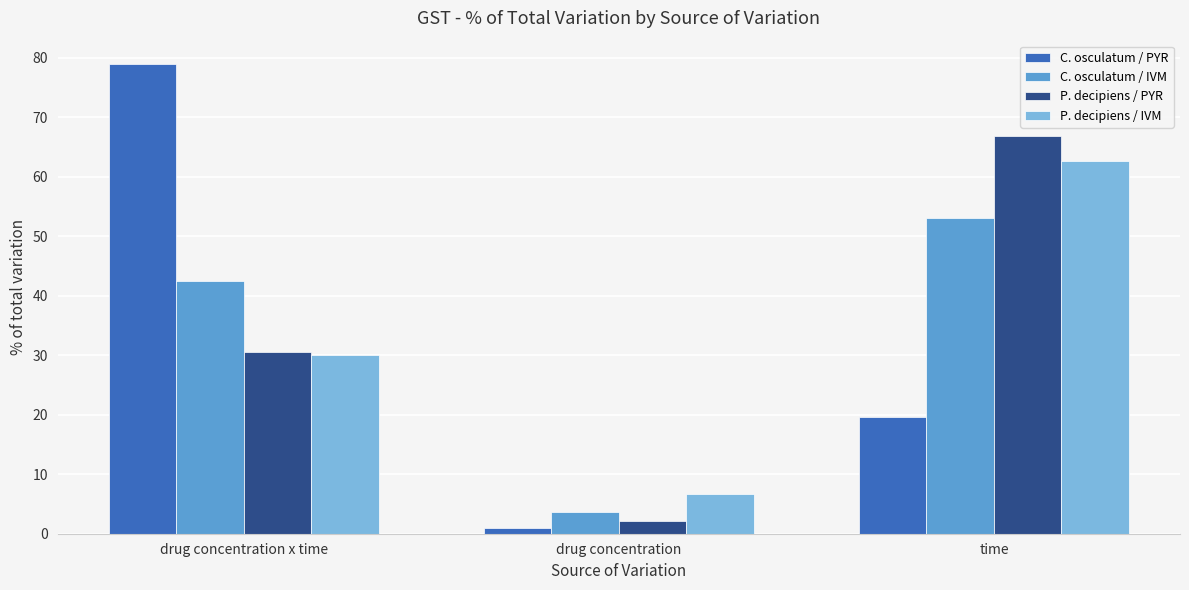

What is the greatest value displayed?

79.0